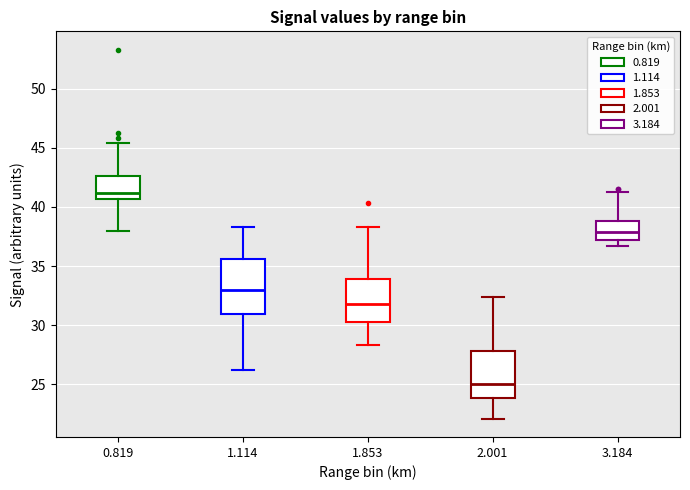

Where does the median line of the box at x = 2.001 sit on the y-axis? The values are not printed on the chart, so give them approximately, as read against the axis.

25.0